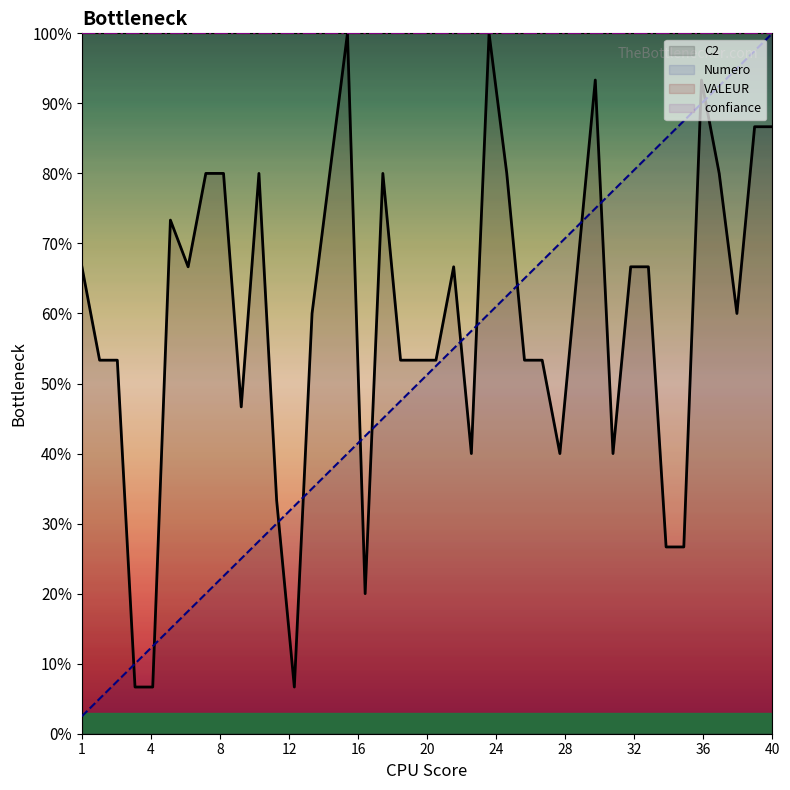

After their last crossing, which series has the higher values: C2 or Numero?

Numero